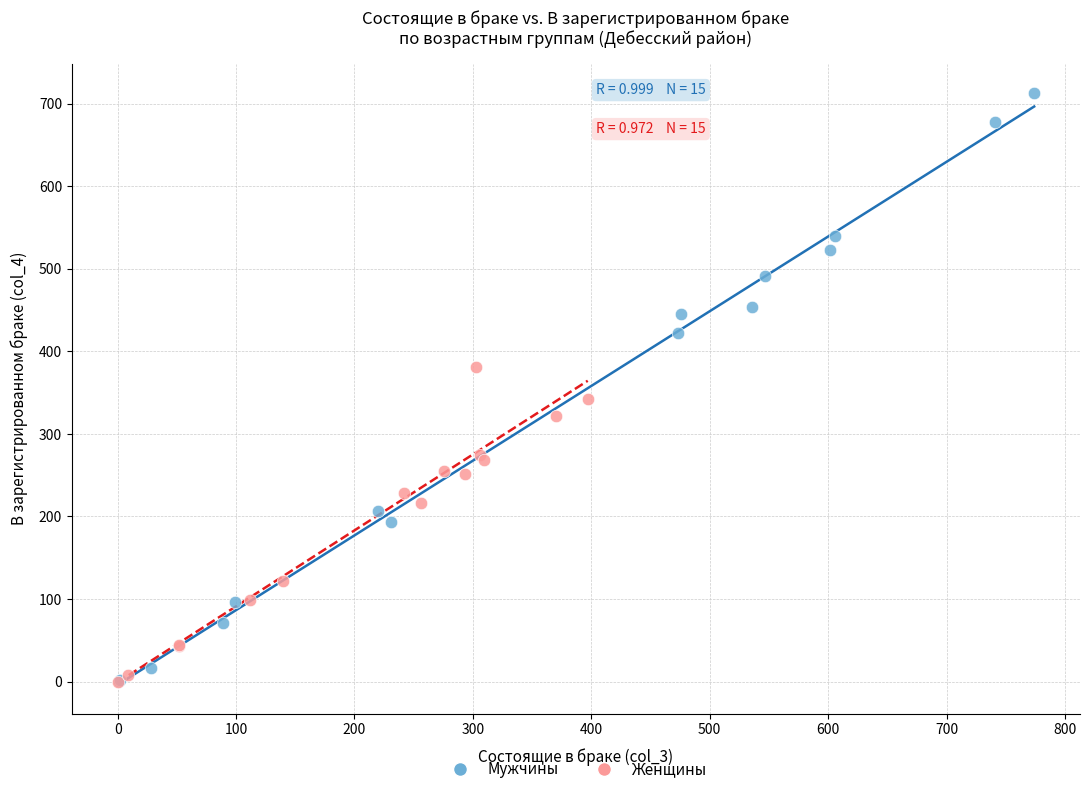

Which series contains the highest Y value?

Мужчины